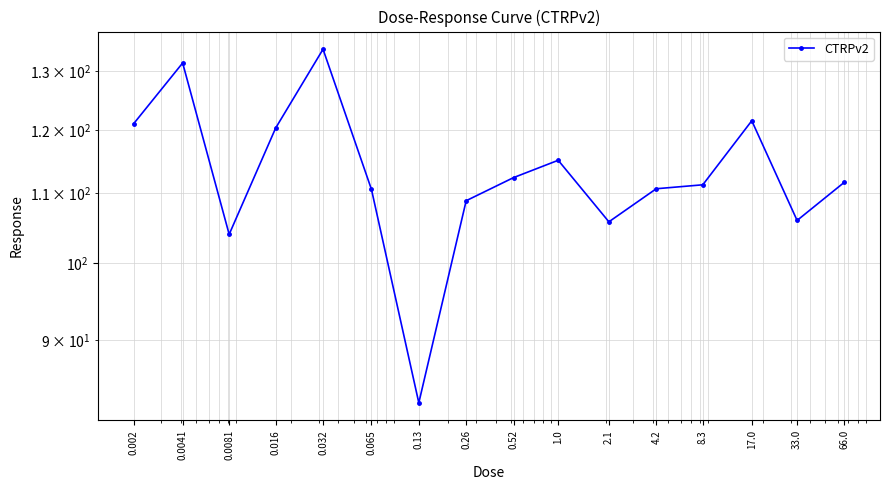

What is the sum of the values at 2.1 and 8.3?

217.1